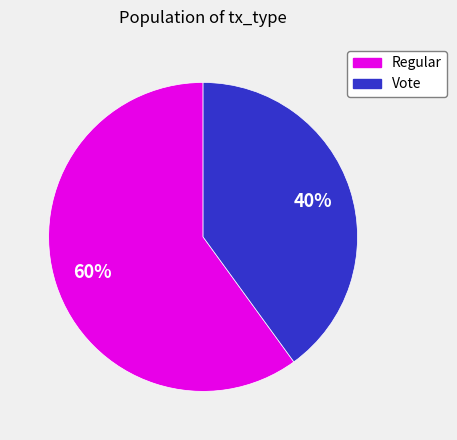

Count the number of slices in the pie.

2